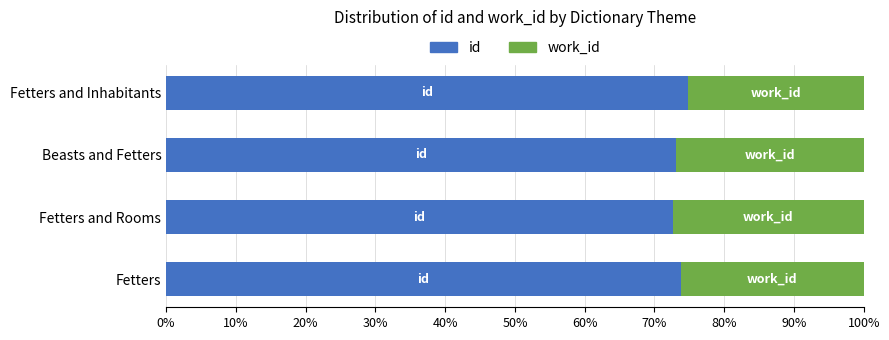

What is the total value across all series at Fetters?

100.0